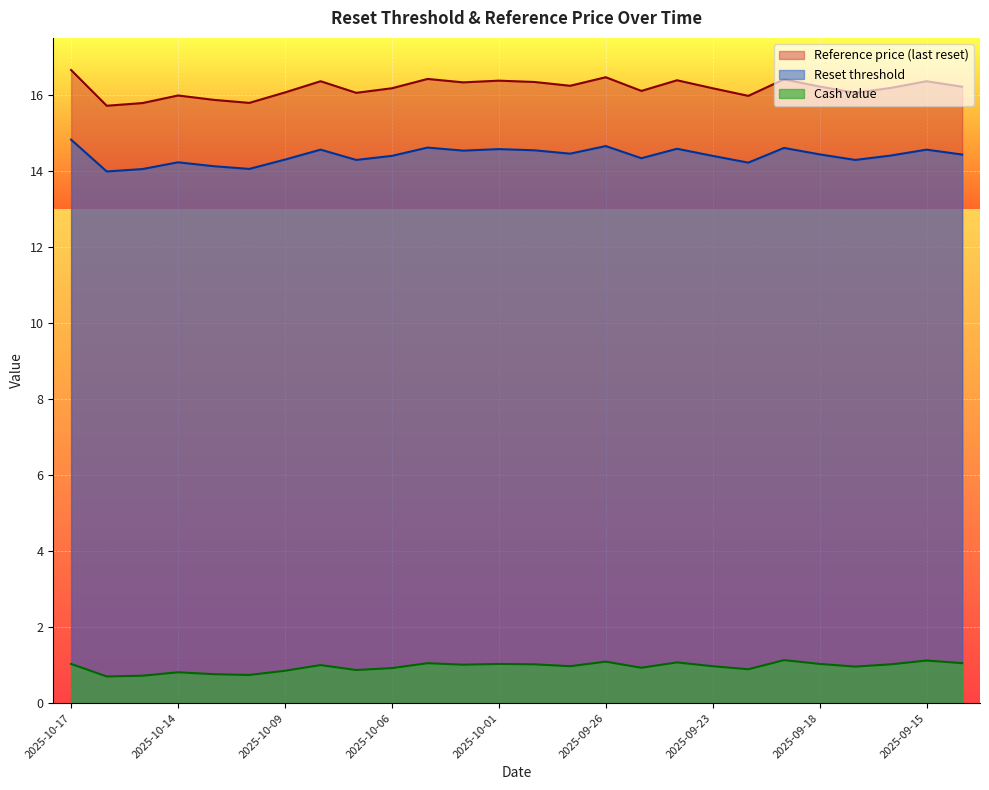

Which series has the widest spread of values?

Reference price (last reset)